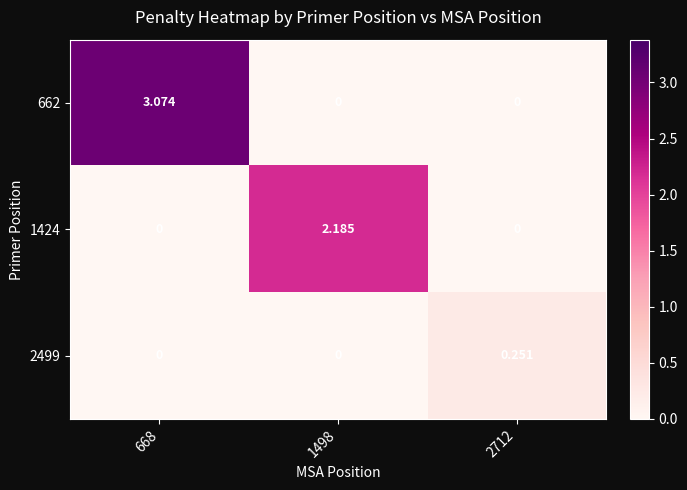

List the series in order of their overall mean, lowest first.

2499, 1424, 662